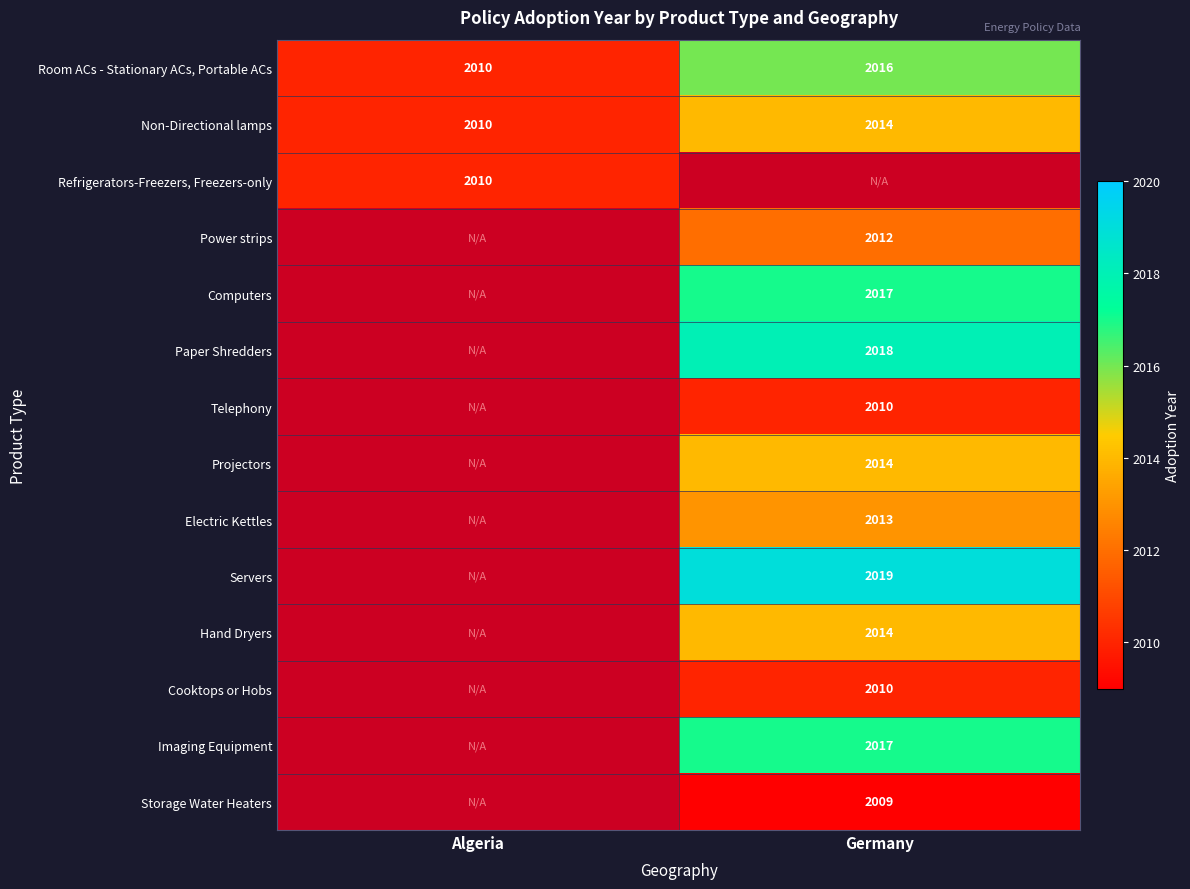

At which label is Room ACs - Stationary ACs, Portable ACs closest to 2013?

Algeria